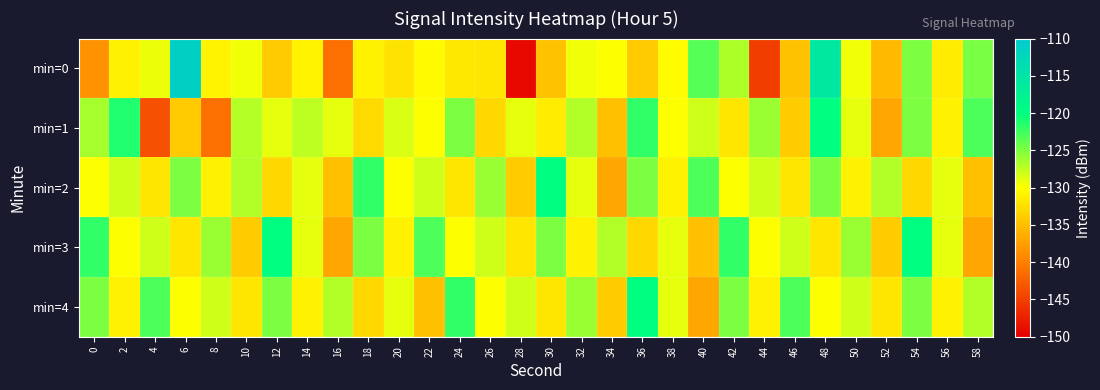

Which series has the widest spread of values?

min=0